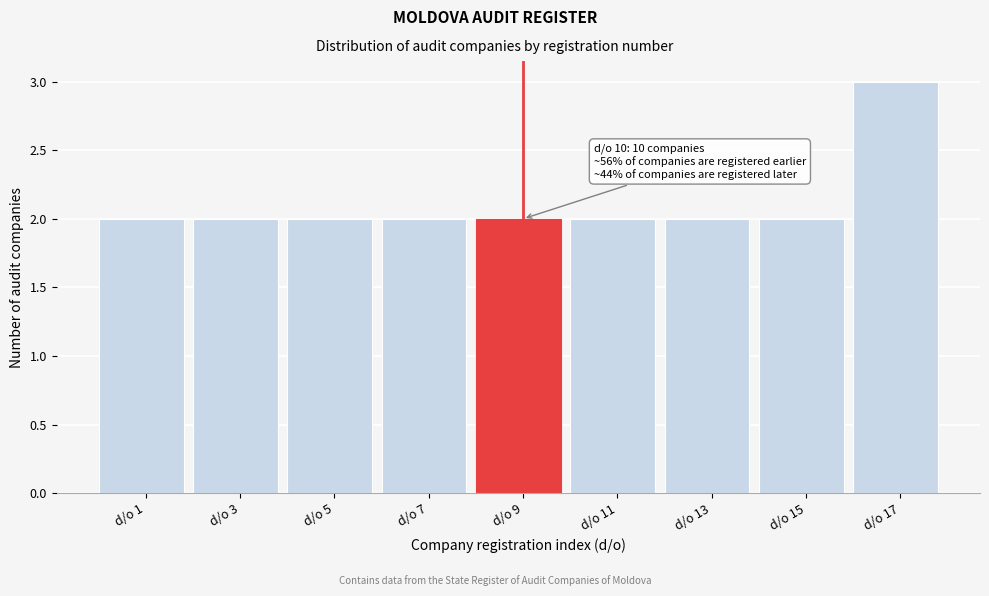

Reading left to right, extract all data points from this chart.

d/o 1=2	d/o 3=2	d/o 5=2	d/o 7=2	d/o 9=2	d/o 11=2	d/o 13=2	d/o 15=2	d/o 17=3